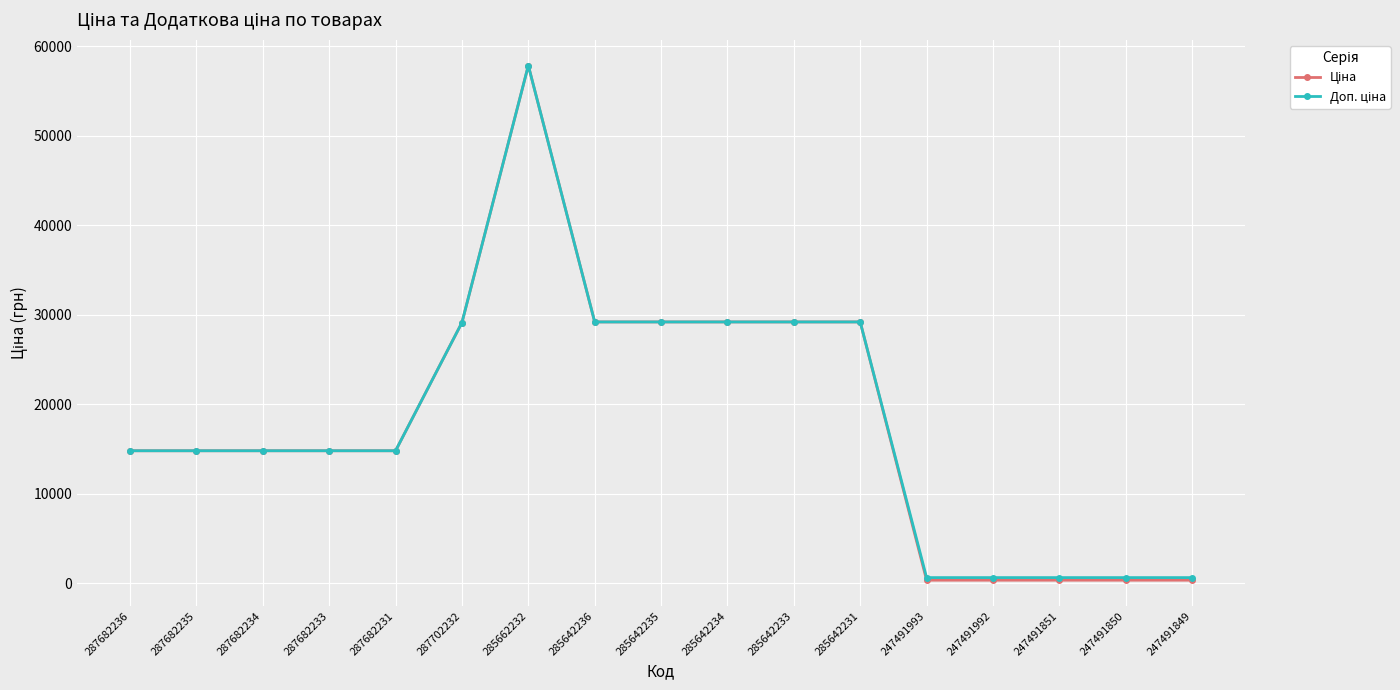

What is the total value across all series at 285642231?

58376.9